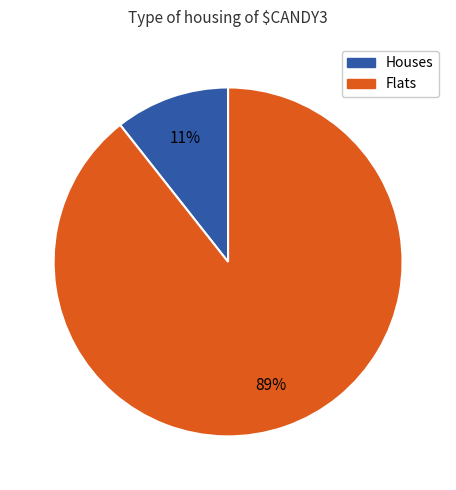

To the nearest percent, what is the average slice percentage?

50%